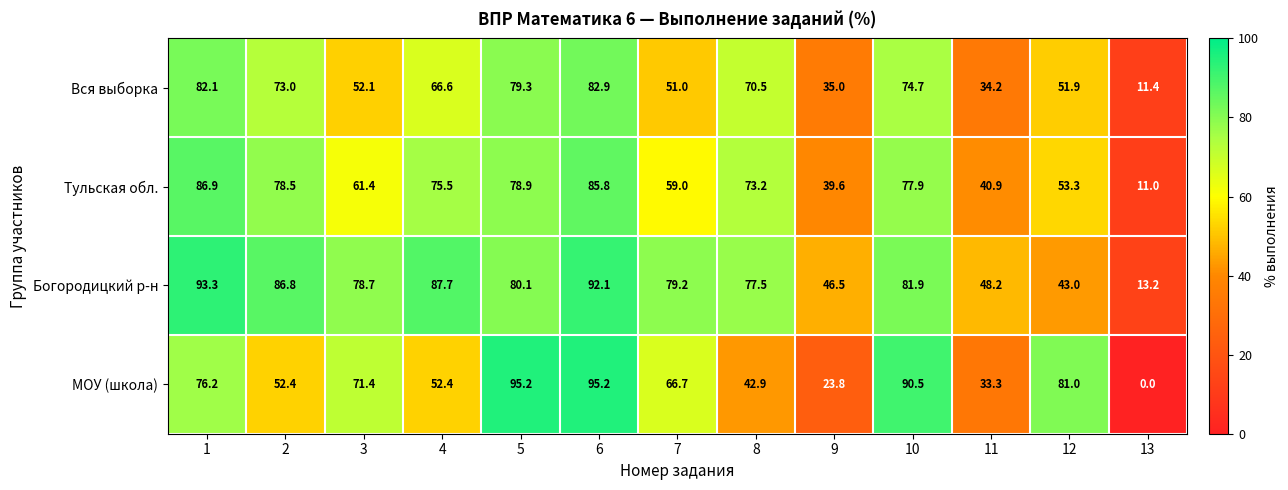

How many data points does each series have?

13